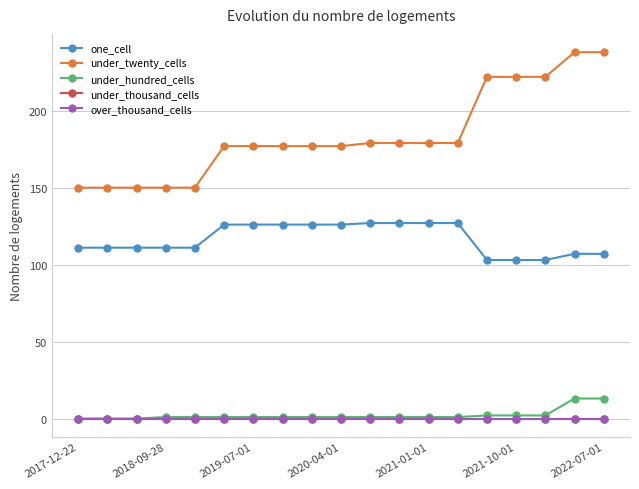

Is this an area chart (filled region under the line)?

No